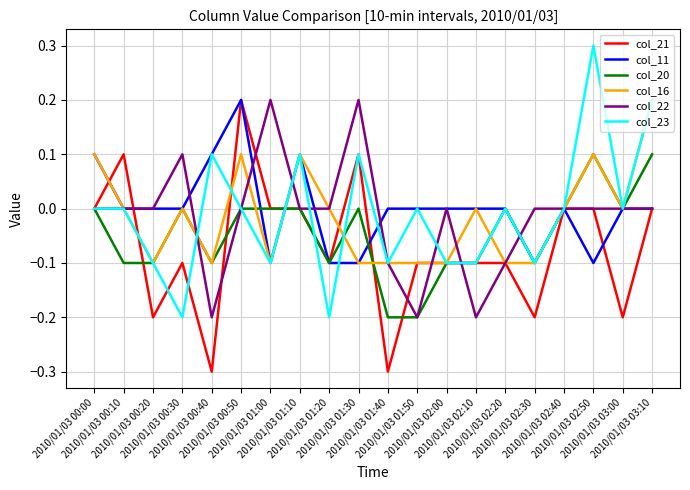

What is the minimum value shown in the chart?

-0.3